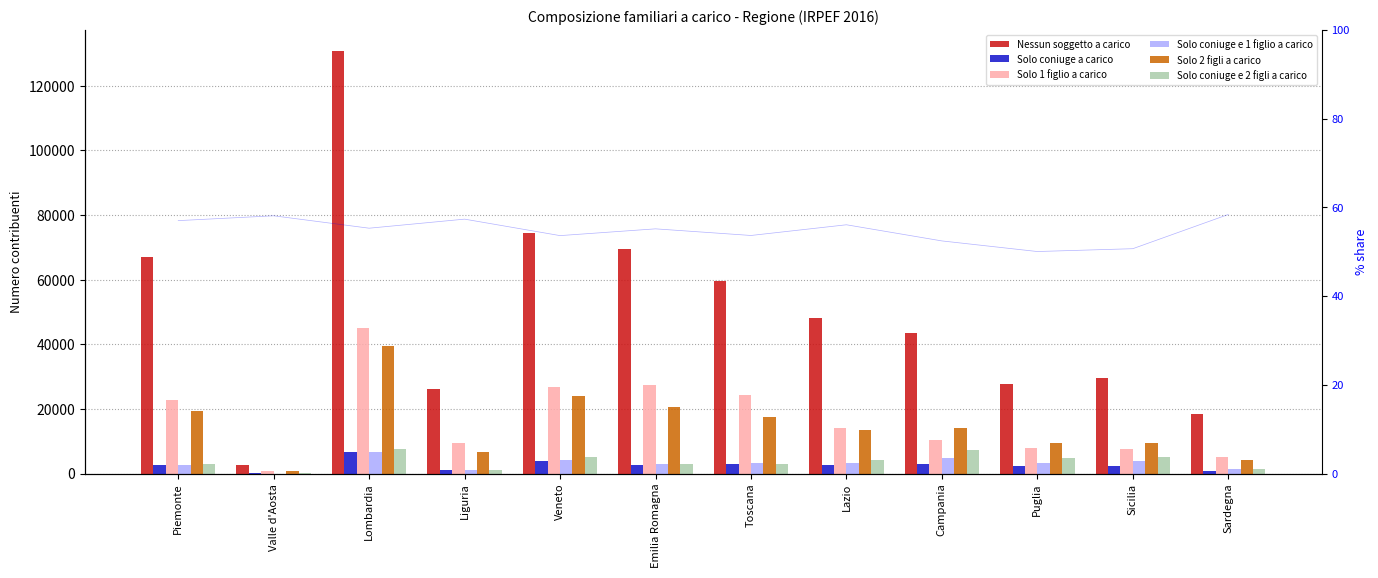

Which series has the largest total across all categories?

Nessun soggetto a carico